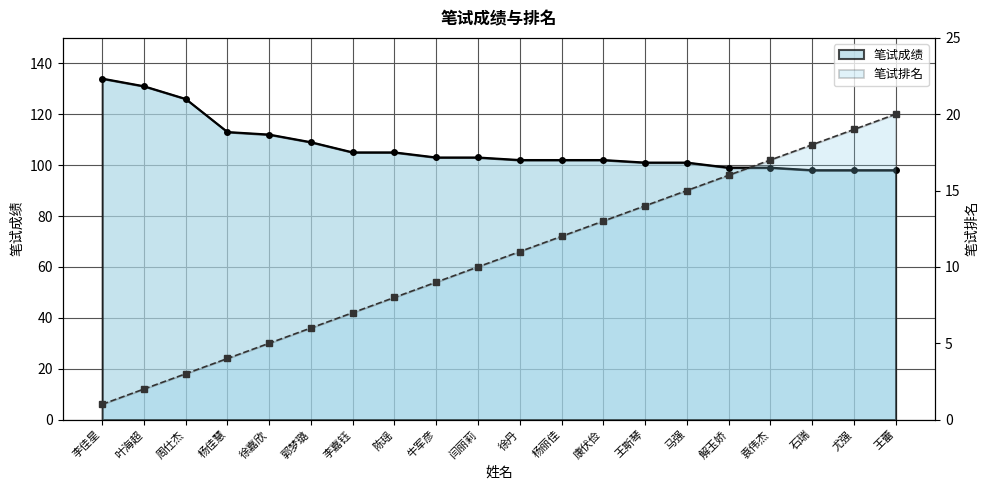

Read the 笔试排名 value at 李嘉钰, to the nearest 10.

10